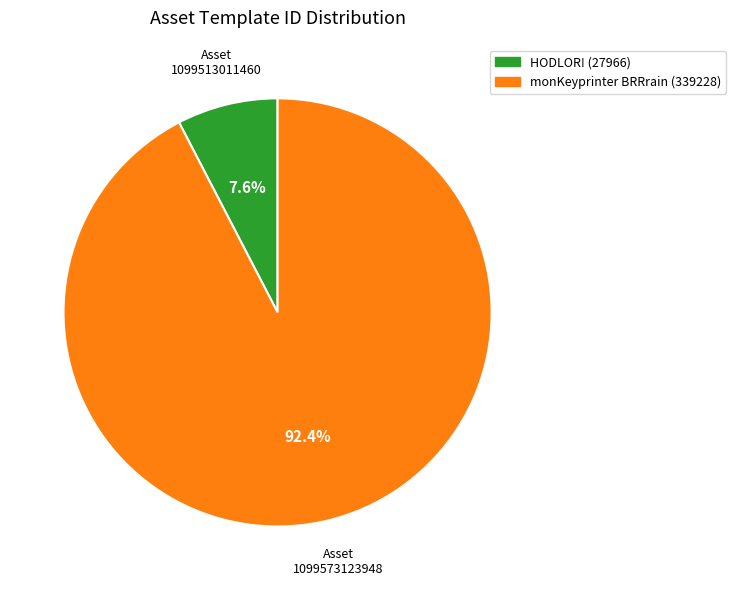

What is the total percentage of HODLOR! (27966) and monKeyprinter BRRrain (339228)?

100.0%